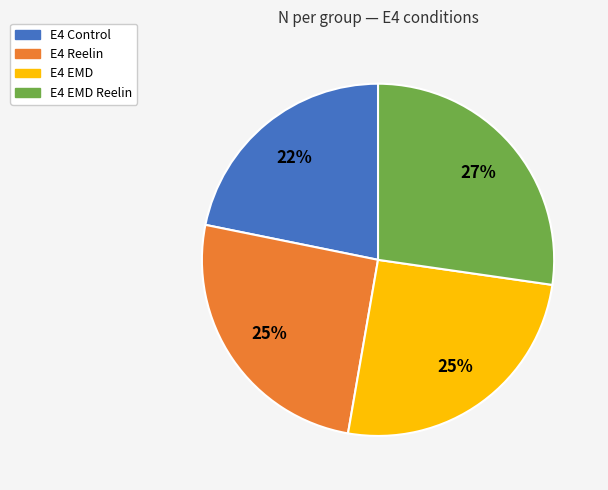

To the nearest percent, what is the average slice percentage?

25%